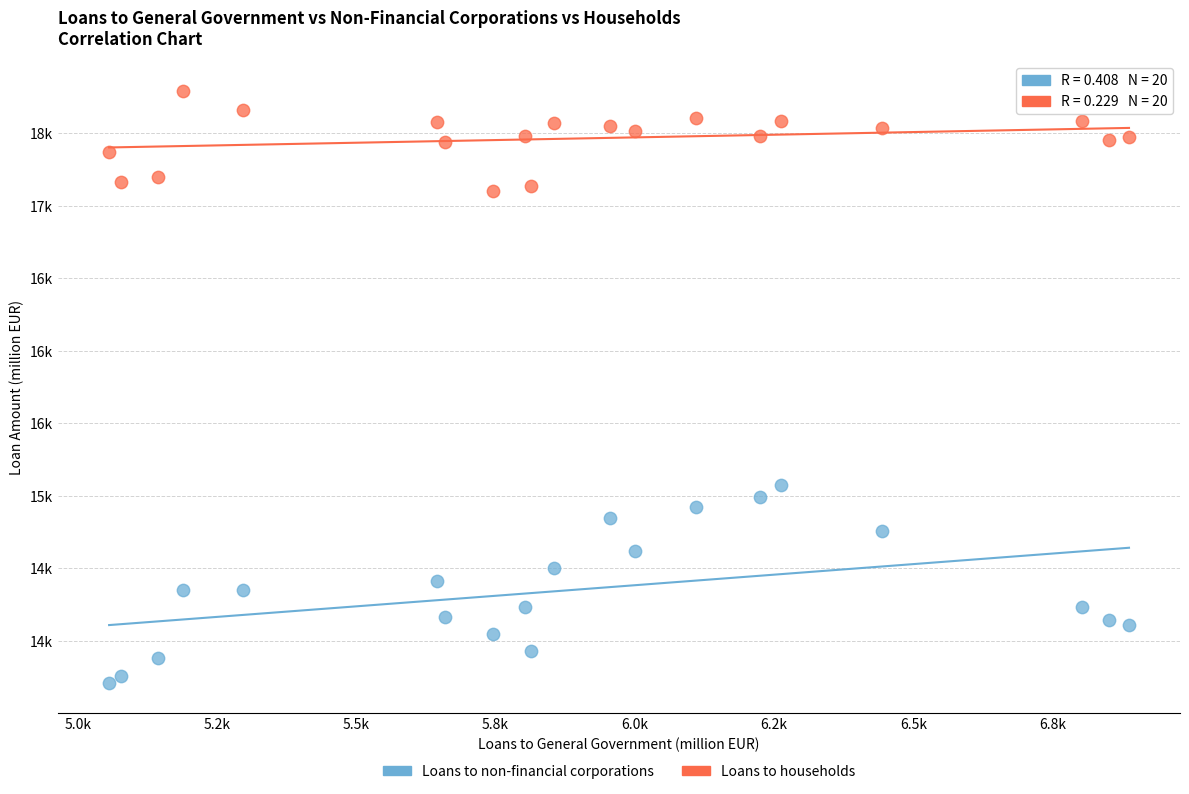

Which series has the largest Y range (max minus min)?

Loans to non-financial corporations